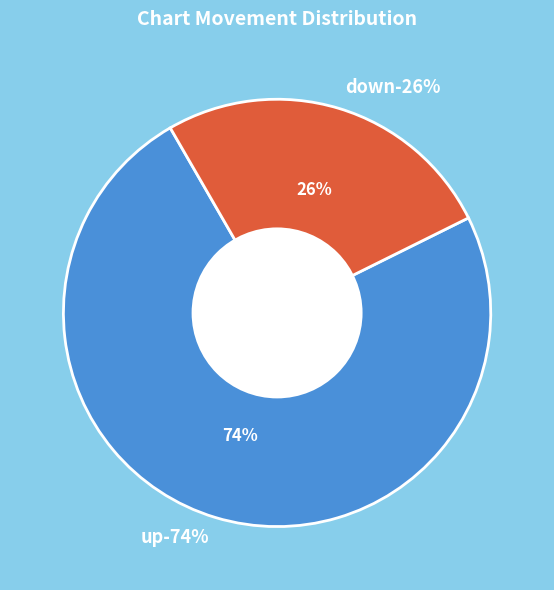

Is it true that up is 61% of the pie?

False